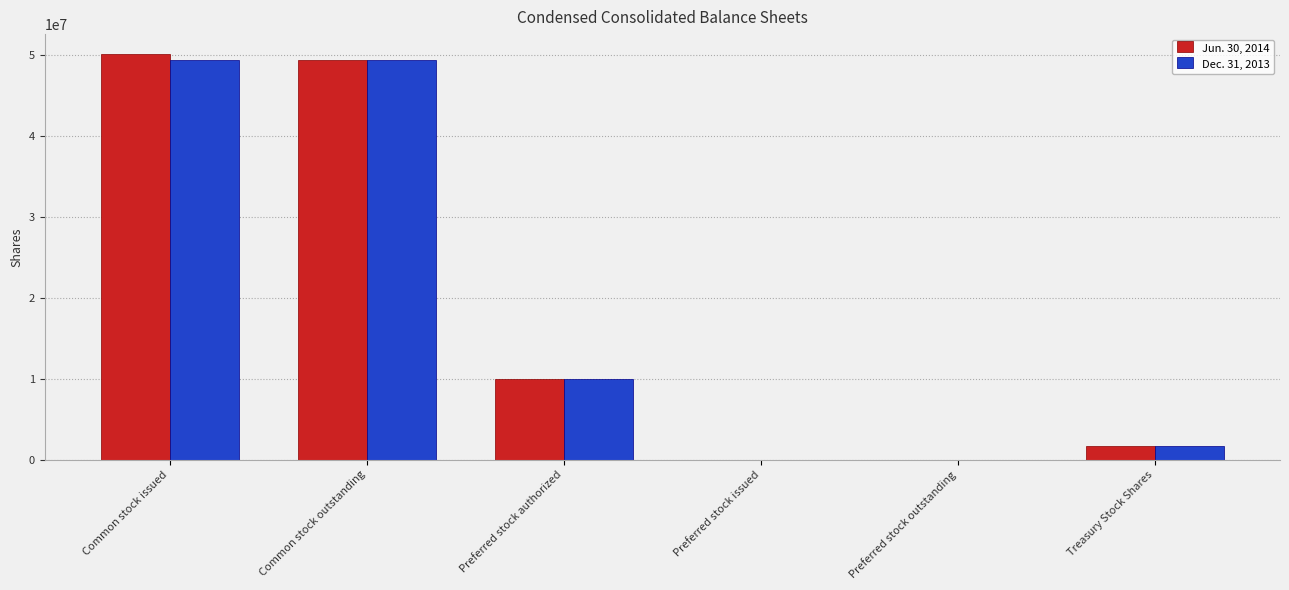

Reading right to left, transcribe all the data shown in this chart.

Jun. 30, 2014: Treasury Stock Shares=1729408	Preferred stock outstanding=0	Preferred stock issued=0	Preferred stock authorized=10000000	Common stock outstanding=49385057	Common stock issued=50039138
Dec. 31, 2013: Treasury Stock Shares=1729408	Preferred stock outstanding=0	Preferred stock issued=0	Preferred stock authorized=10000000	Common stock outstanding=49385057	Common stock issued=49385057